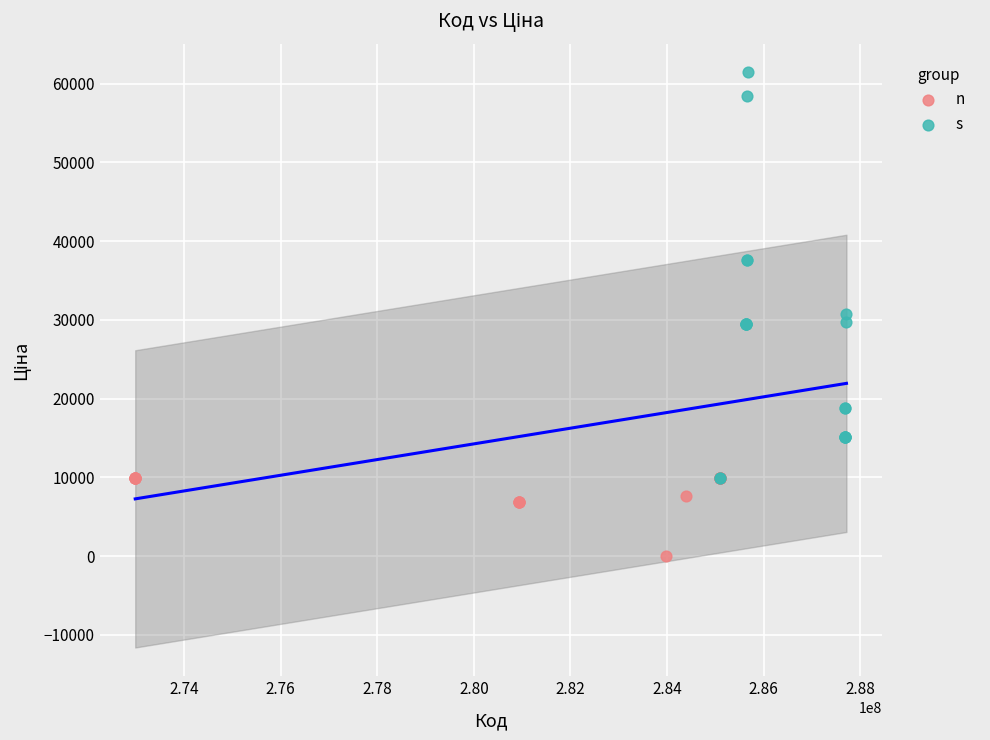

Which series contains the lowest Y value?

n